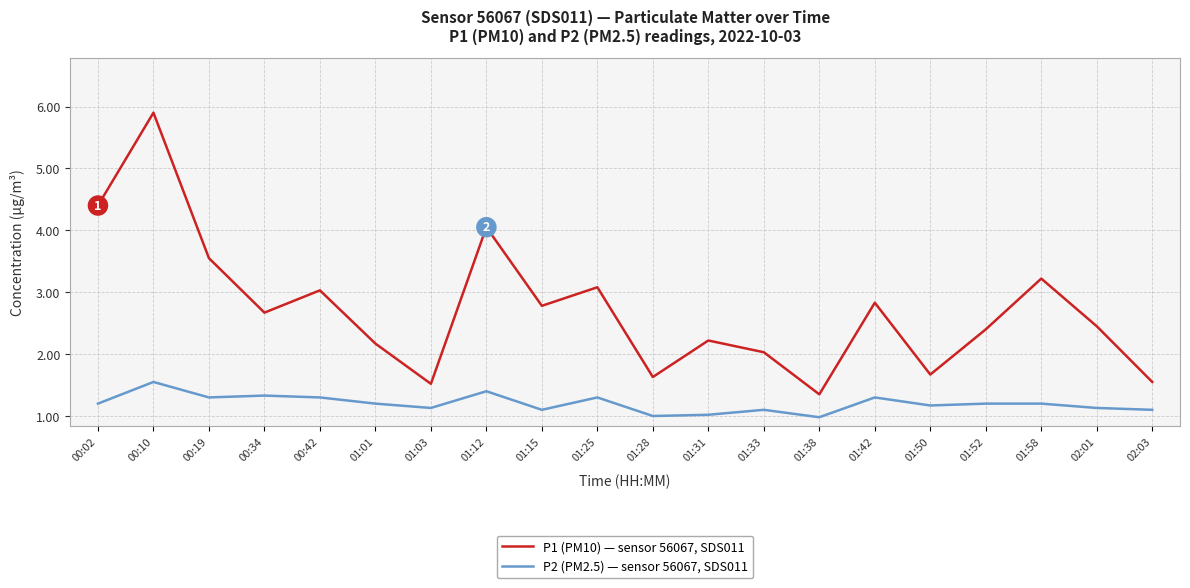

What is the difference between the maximum and minimum values in the P2 (PM2.5) — sensor 56067, SDS011 series?

0.6